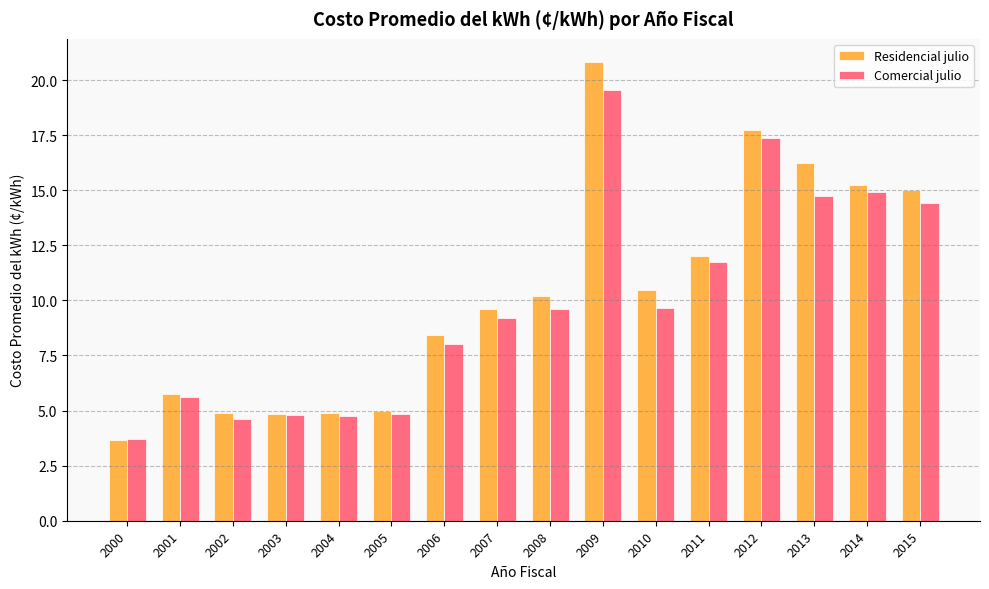

At which category is the sum across all series the highest?

2009